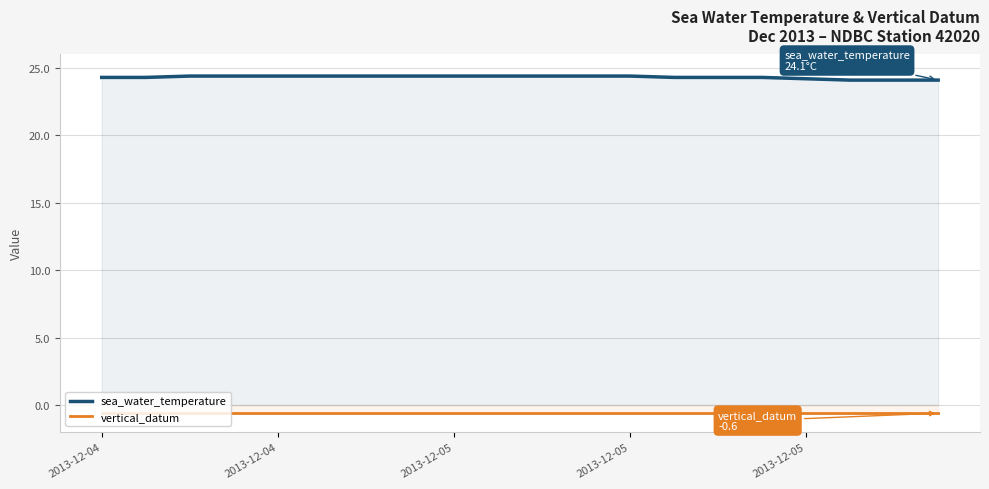

What is the value of the vertical_datum point at the 13th from the left?

-0.6